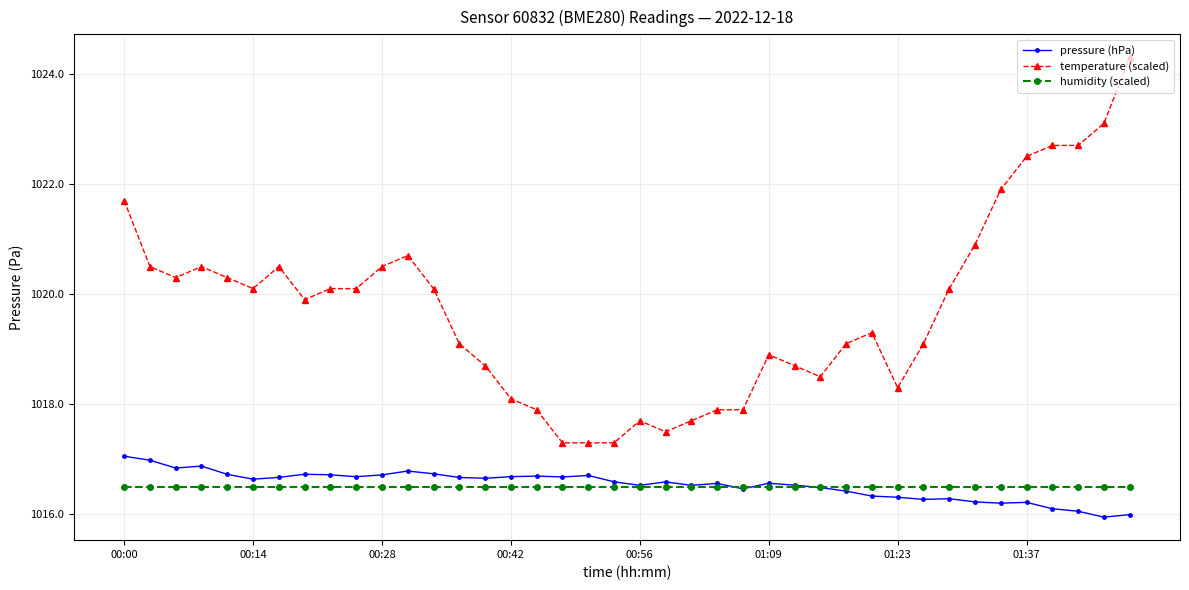

What is the value of the pressure (hPa) point at the 18th from the left?

1016.7